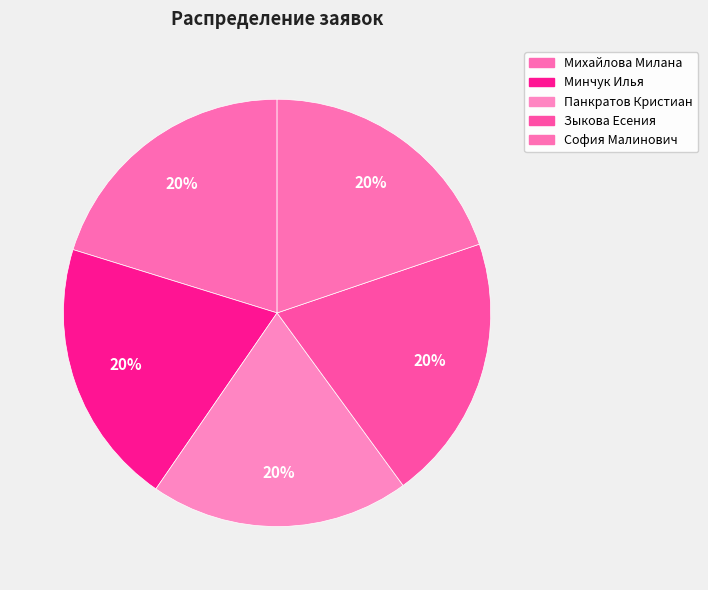

Which has a higher value, София Малинович or Панкратов Кристиан?

София Малинович